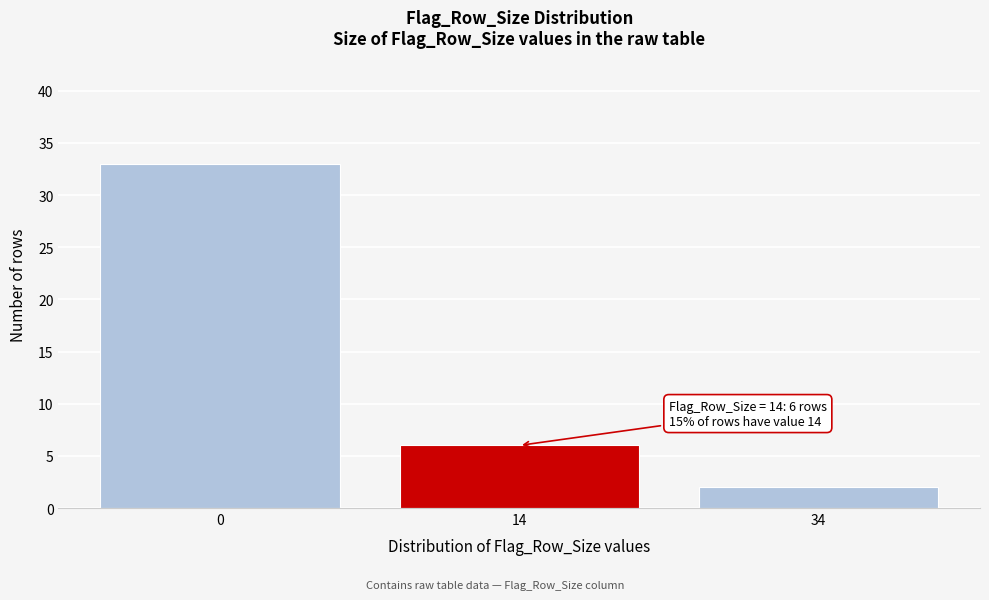

Reading right to left, transcribe all the data shown in this chart.

2	6	33